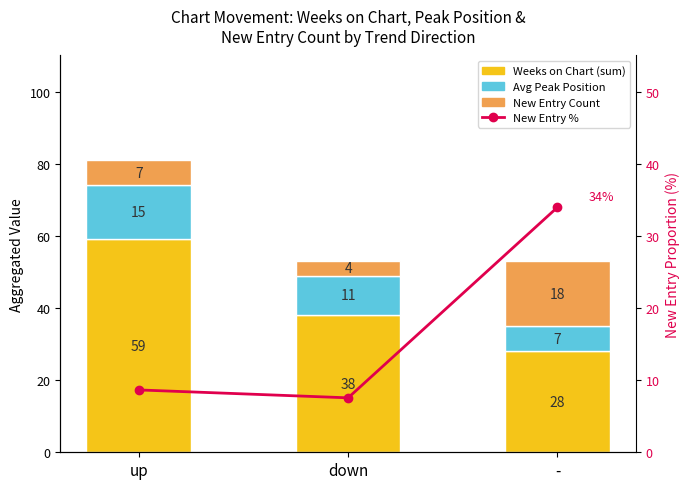

Count the Weeks on Chart (sum) values in the range 28 to 59.

3